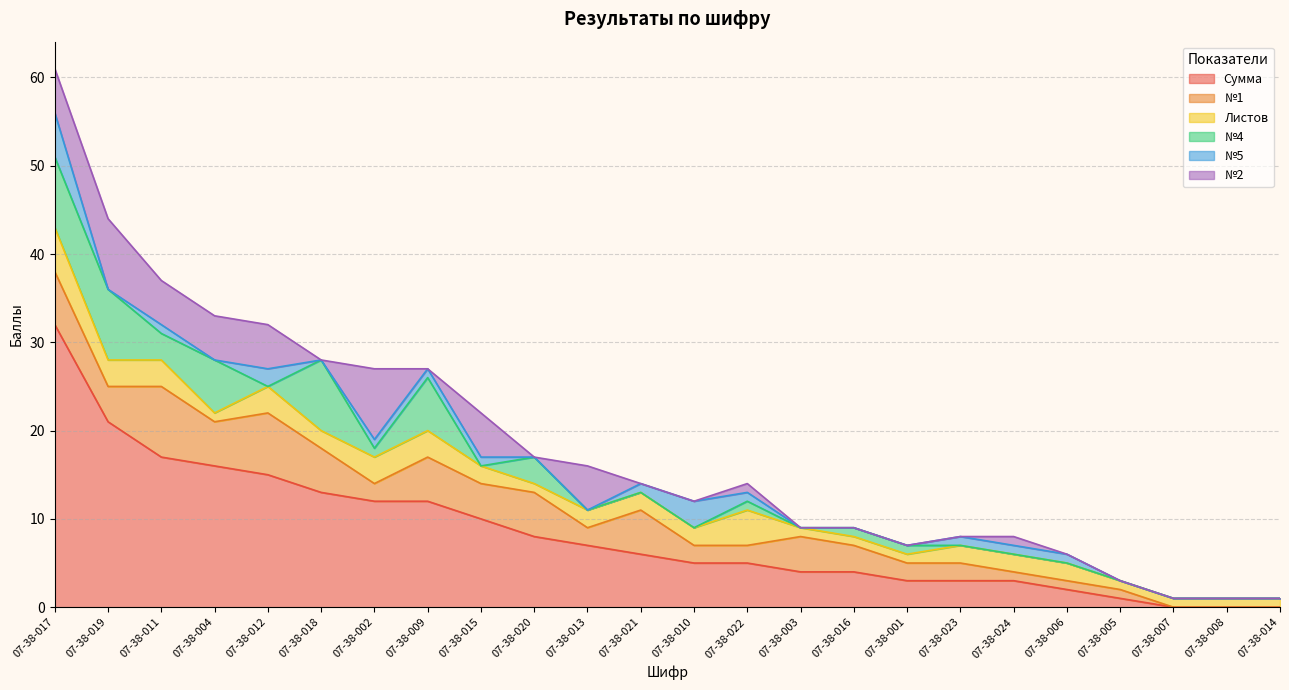

What is the label of the 21st point from the right?

07-38-004